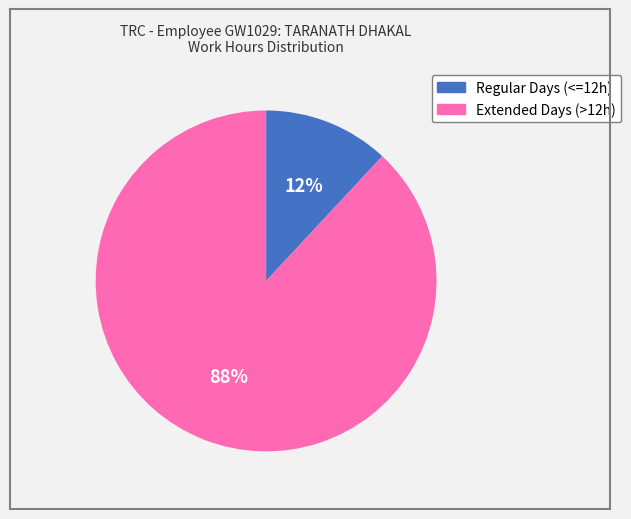

Does any single category account for the majority?

Yes